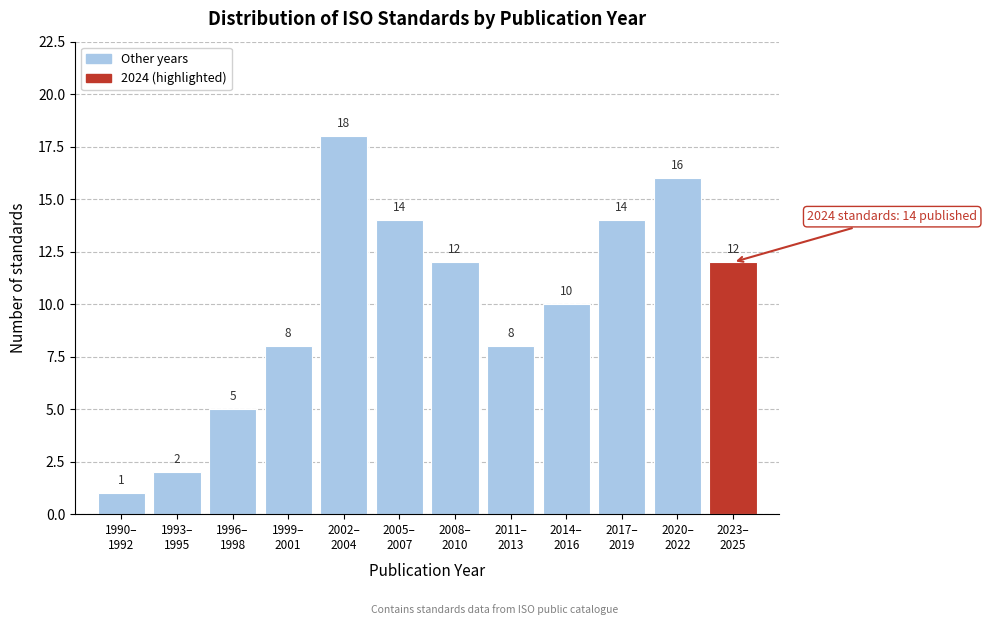

Reading left to right, what are all the values shown in this chart?

1	2	5	8	18	14	12	8	10	14	16	12